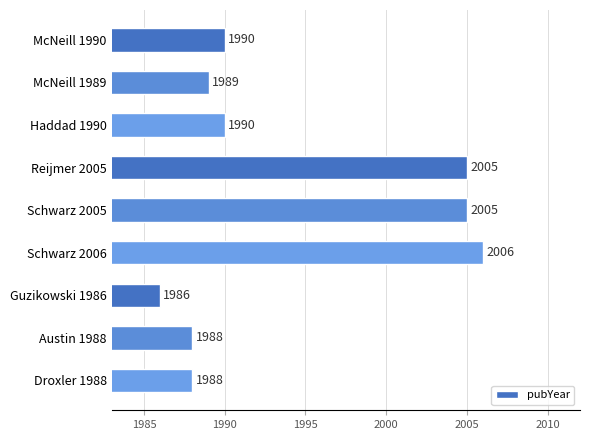

What is the label of the 9th bar from the bottom?

McNeill 1990